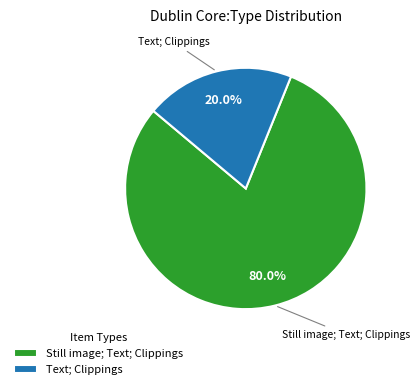

Between Still image; Text; Clippings and Text; Clippings, which is larger?

Still image; Text; Clippings